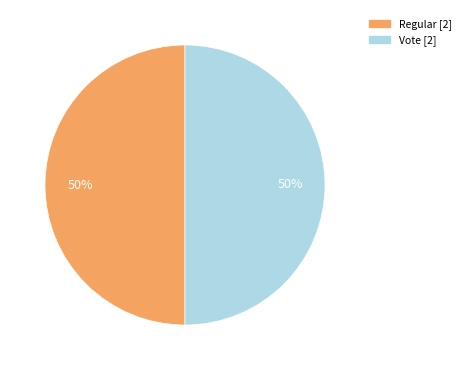

To the nearest percent, what is the average slice percentage?

50%